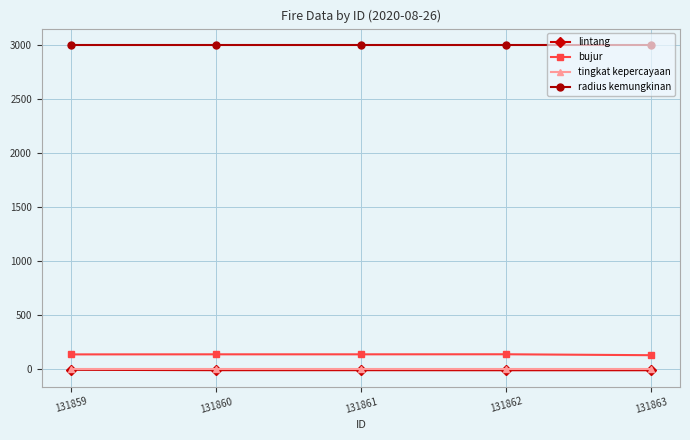

What are all the series names shown in the legend?

lintang, bujur, tingkat kepercayaan, radius kemungkinan